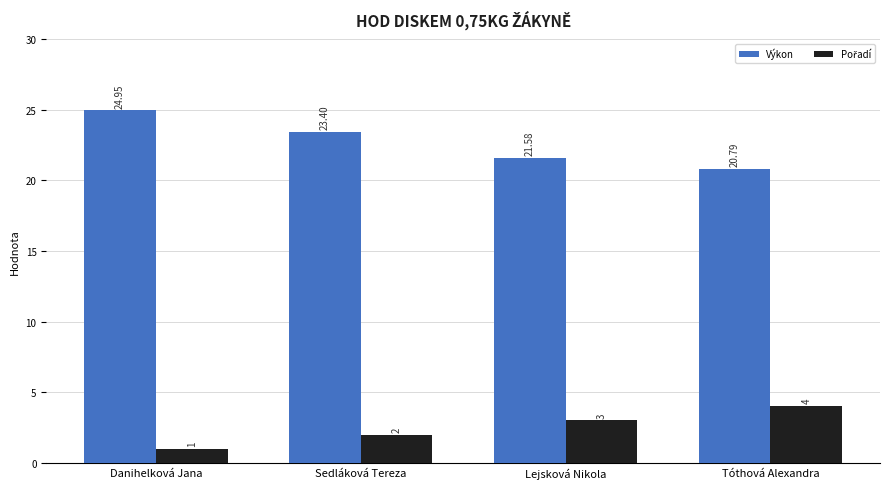

At which category is the sum across all series the highest?

Danihelková Jana